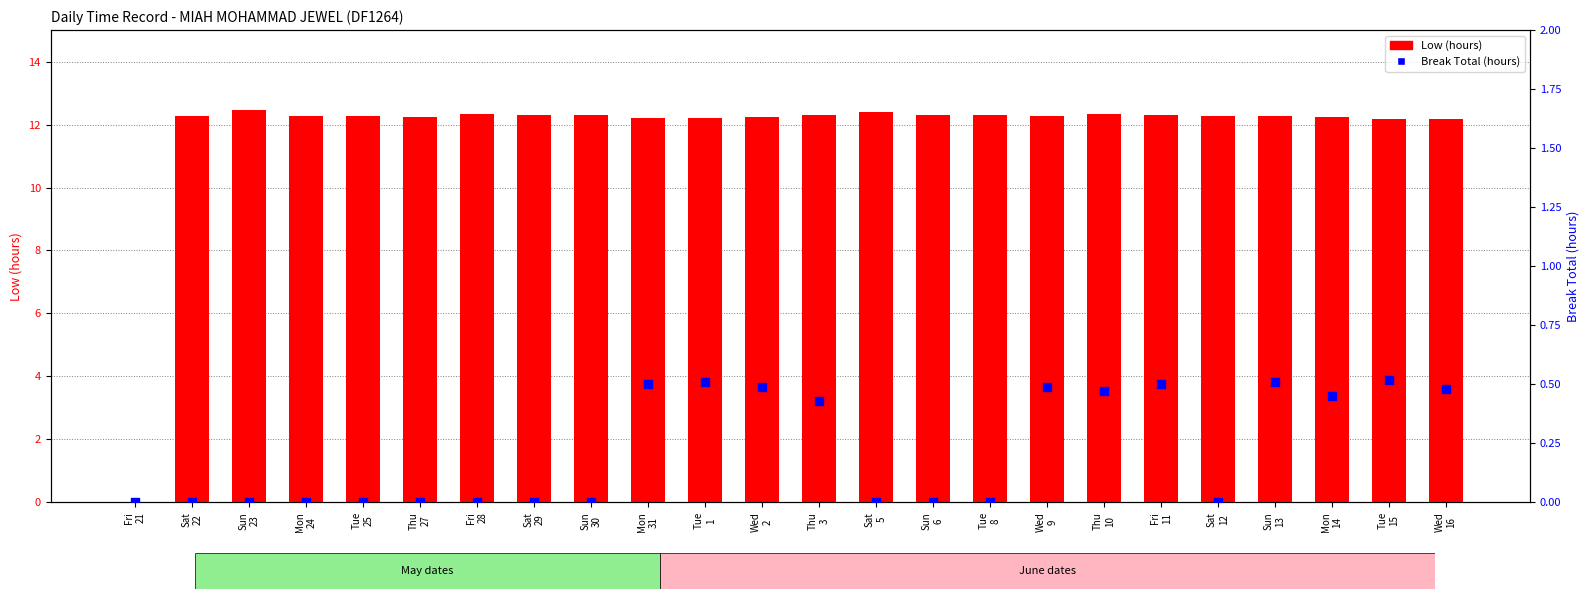

What is the total value across all series at Mon
14?

12.7